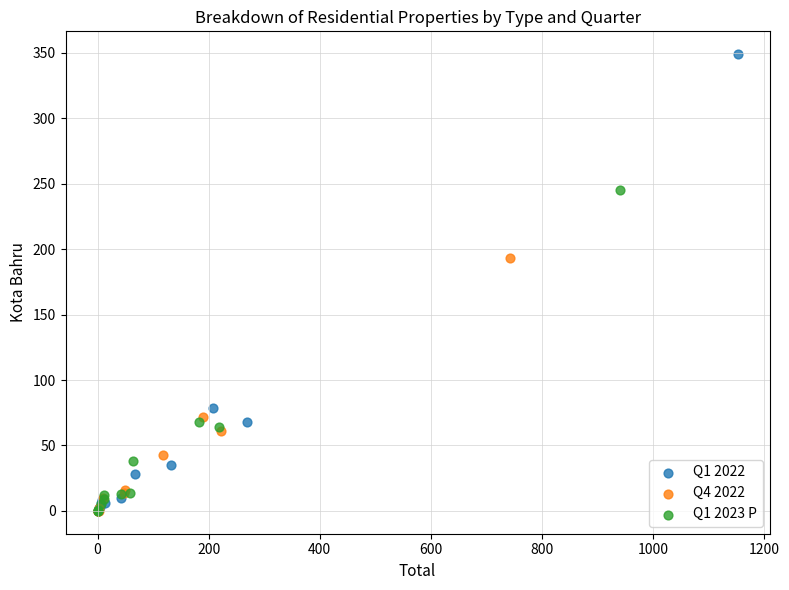

Which series contains the highest Y value?

Q1 2022